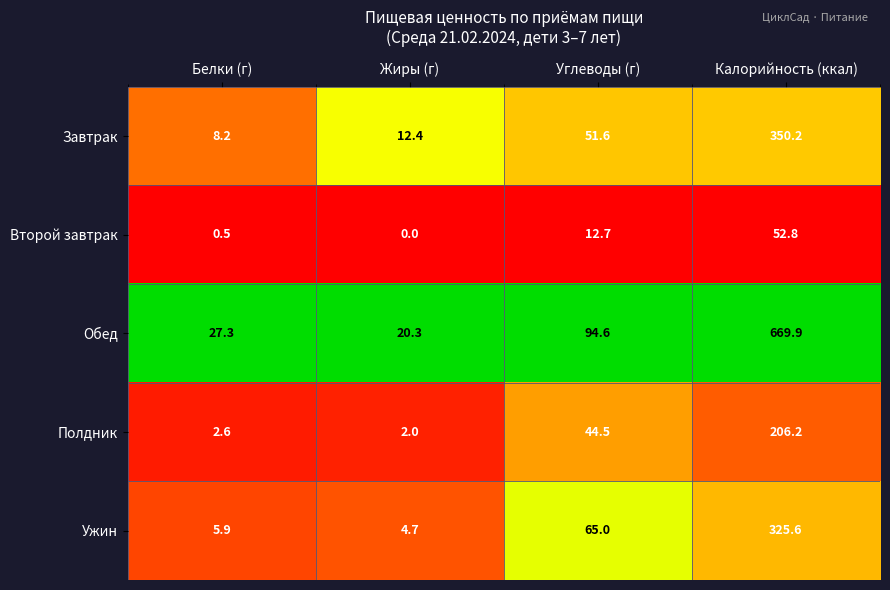

Reading left to right, transcribe all the data shown in this chart.

Завтрак: 8.2	12.4	51.6	350.2
Второй завтрак: 0.5	0.0	12.7	52.8
Обед: 27.3	20.3	94.6	669.9
Полдник: 2.6	2.0	44.5	206.2
Ужин: 5.9	4.7	65.0	325.6